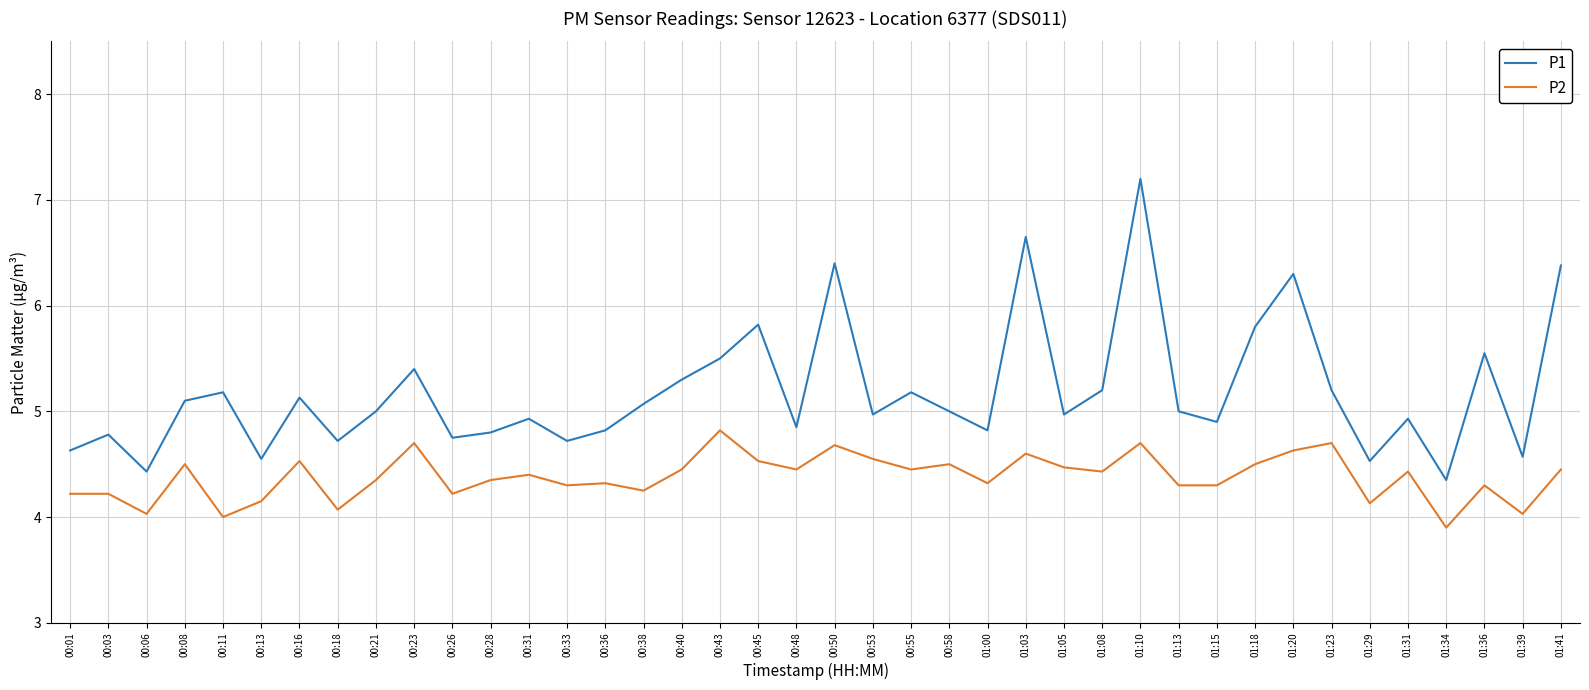

What is the minimum value for P2?

3.9